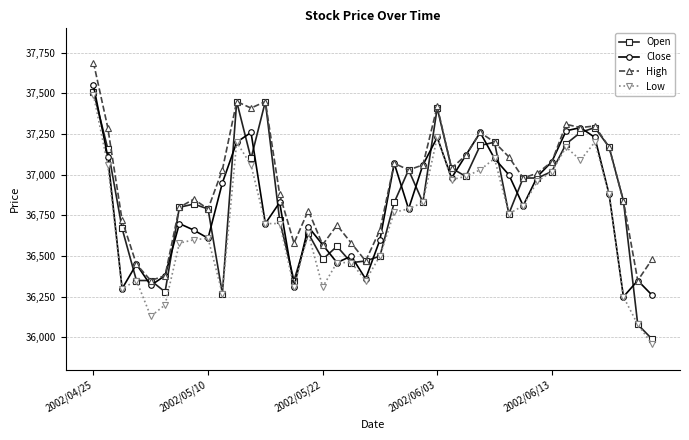

What is the highest value of the Low series?

37490